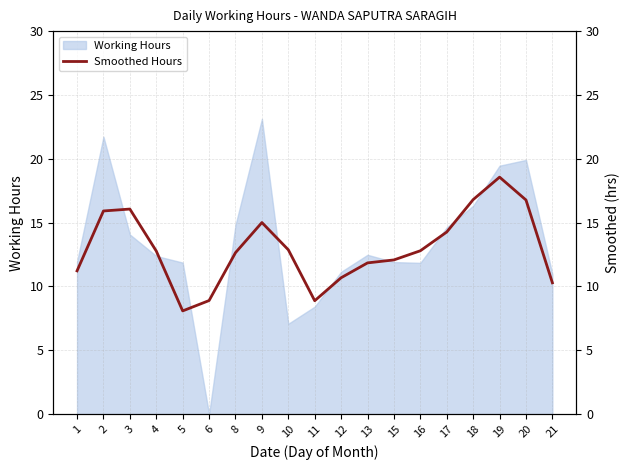

Which category has the lowest value in the Working Hours series?

6